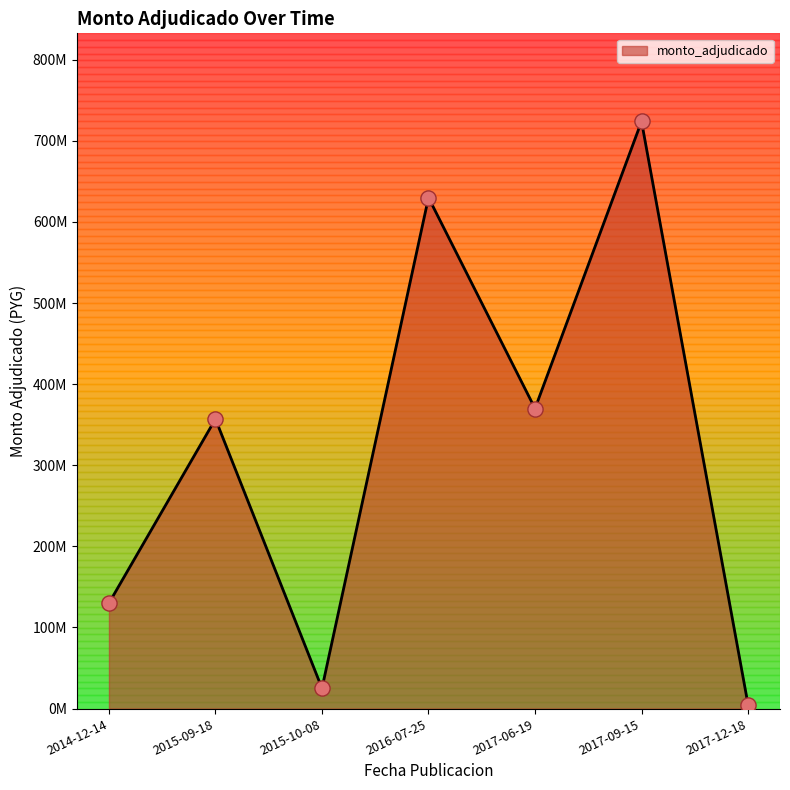

Does the chart have visible grid lines?

No